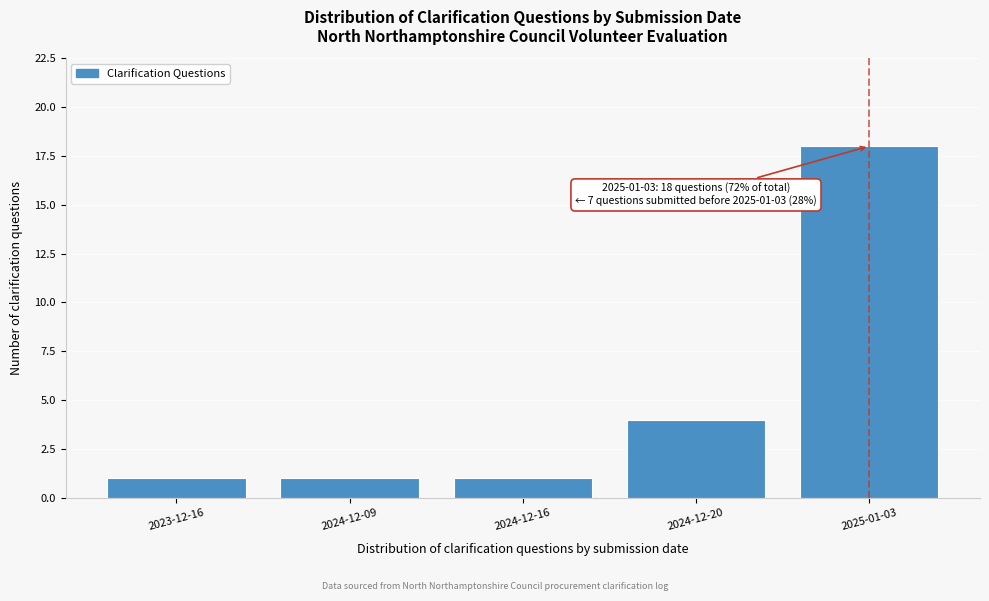

Reading left to right, extract all data points from this chart.

2023-12-16=1	2024-12-09=1	2024-12-16=1	2024-12-20=4	2025-01-03=18